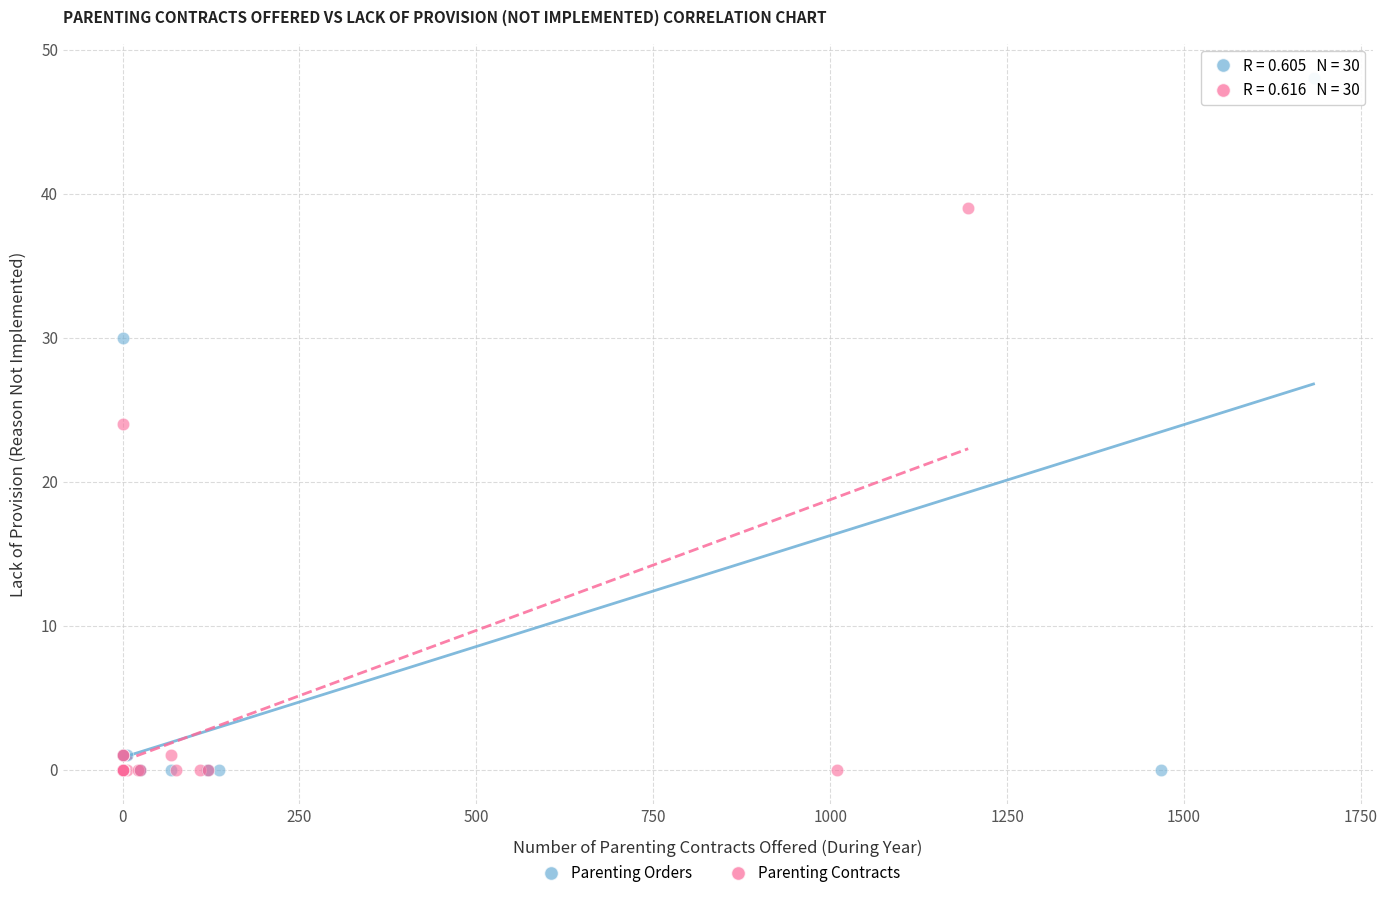

Which series has the largest Y range (max minus min)?

Parenting Orders